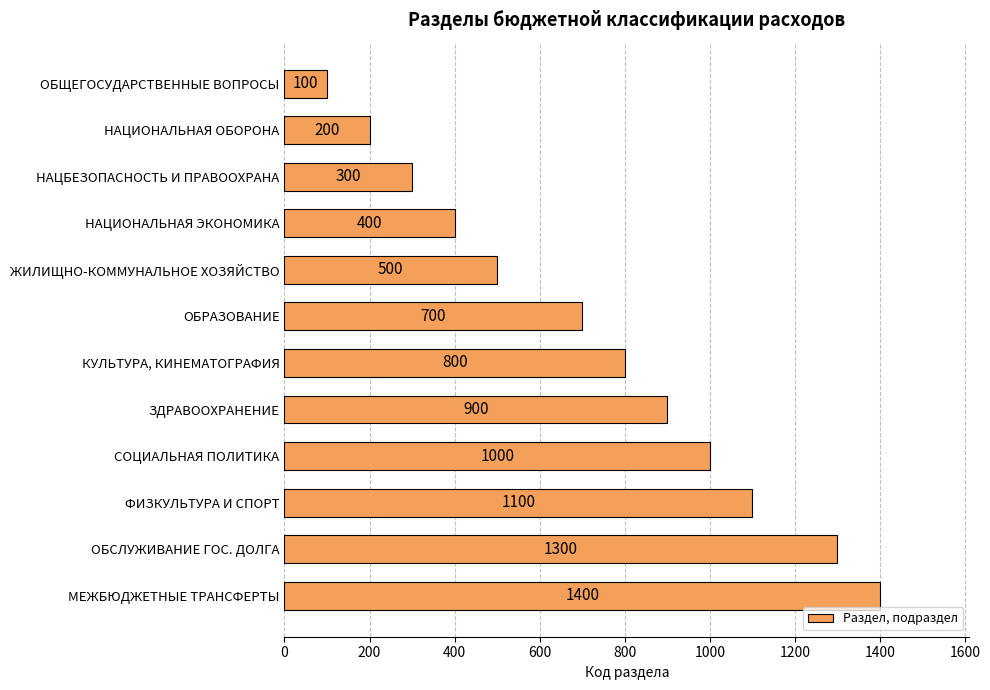

What is the label of the 7th bar from the top?

КУЛЬТУРА, КИНЕМАТОГРАФИЯ